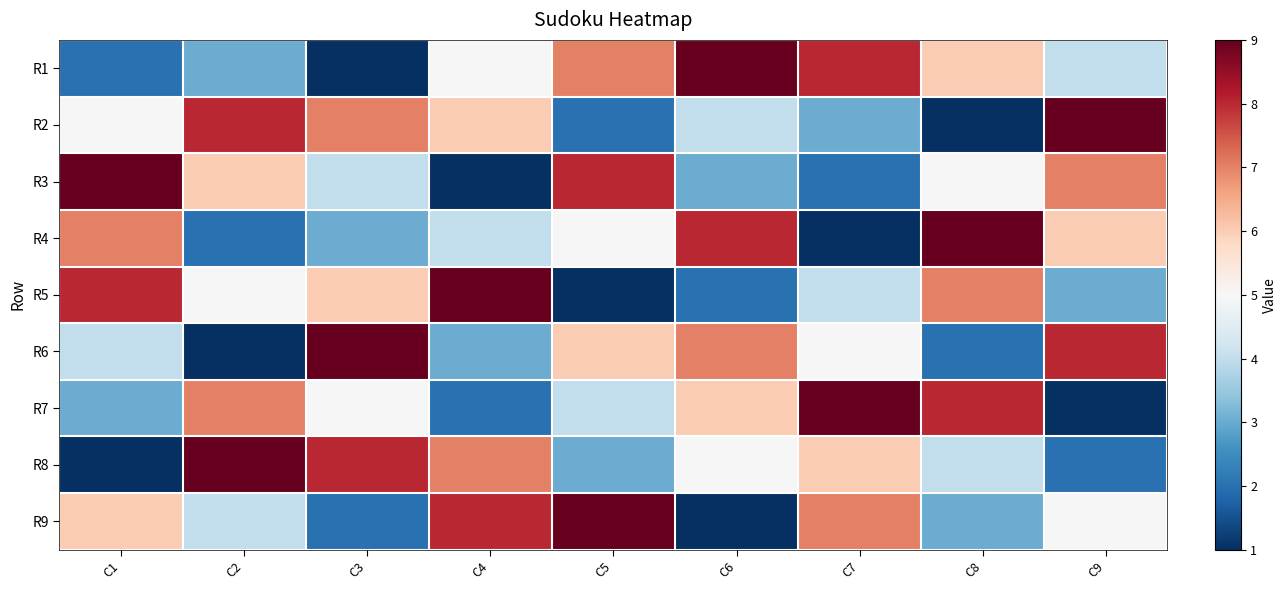

What is the difference between the highest and lowest values at C8?

8